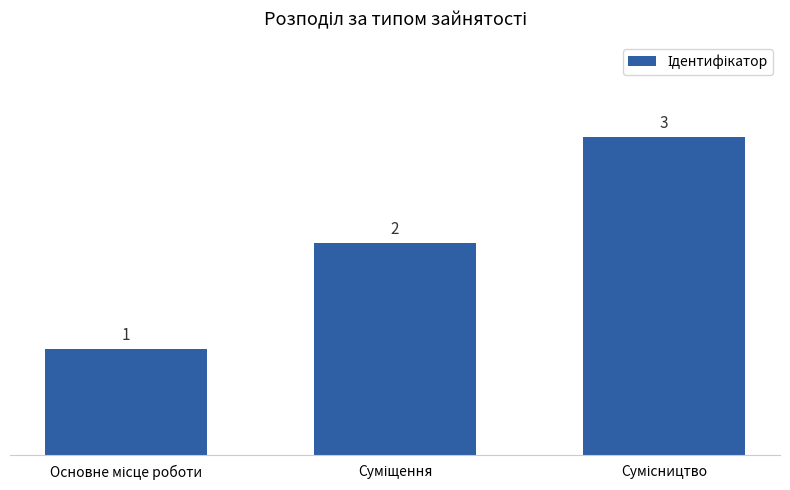

What is the average value?

2